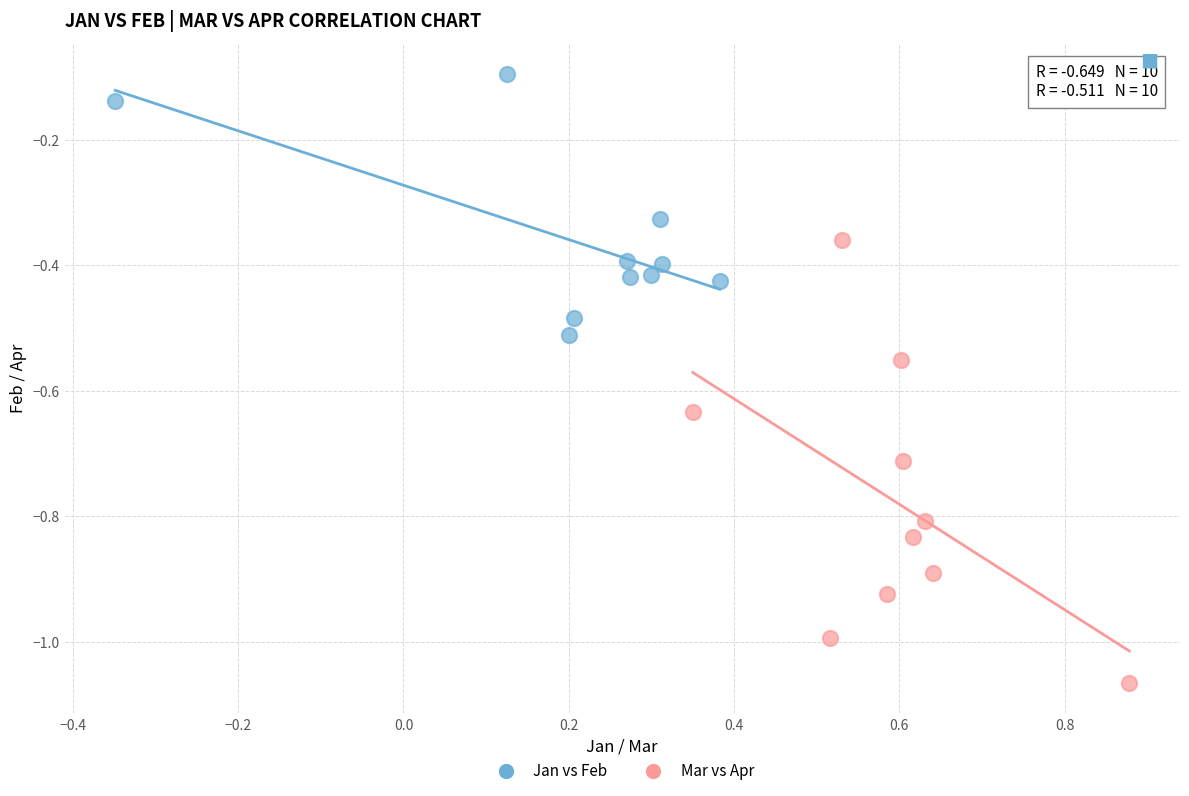

Which series reaches the minimum Y coordinate?

Mar vs Apr